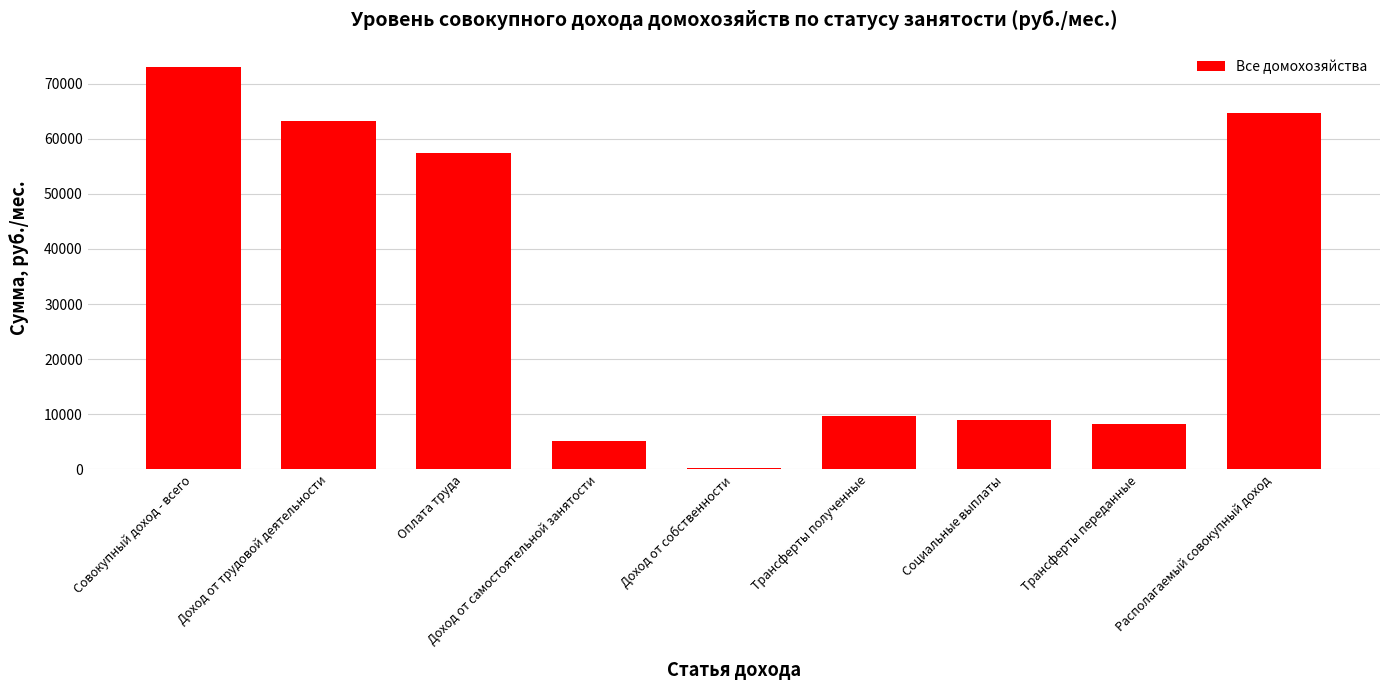

Is it true that the value at Трансферты переданные is 8330.0?

True